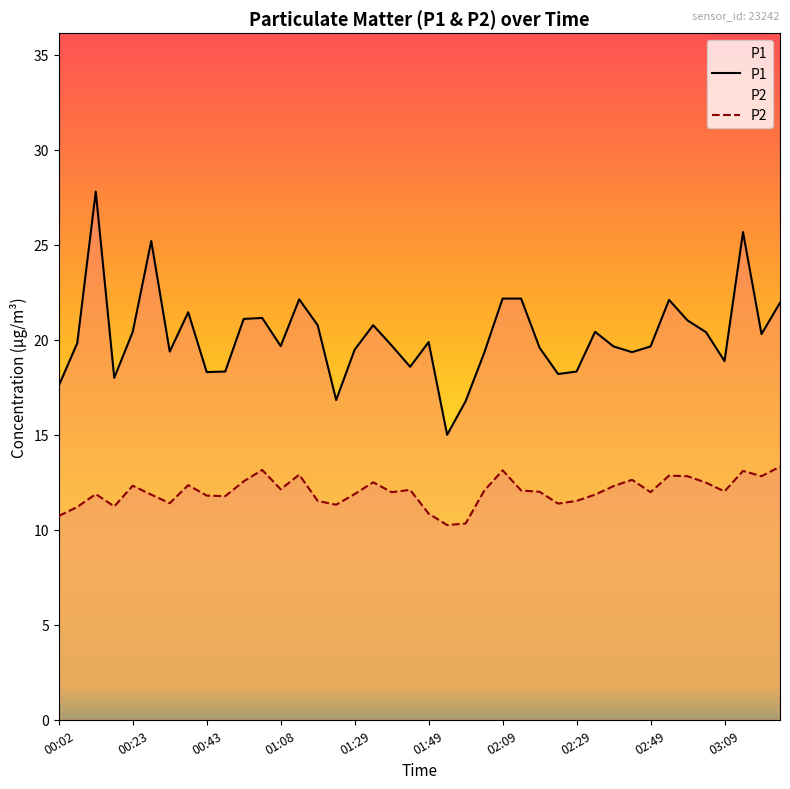

List the series in order of their peak value, lowest first.

P2, P1